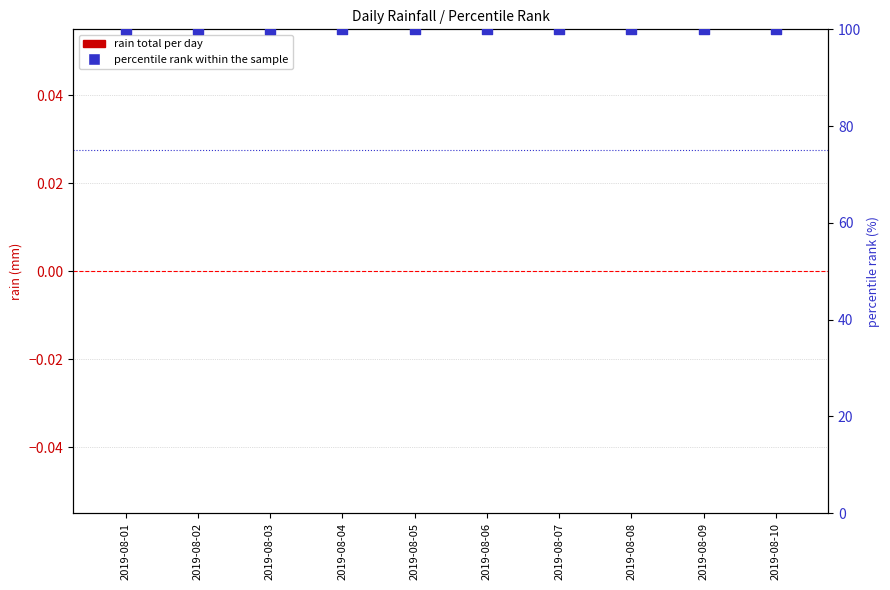

Which series reaches the minimum Y coordinate?

rain total per day